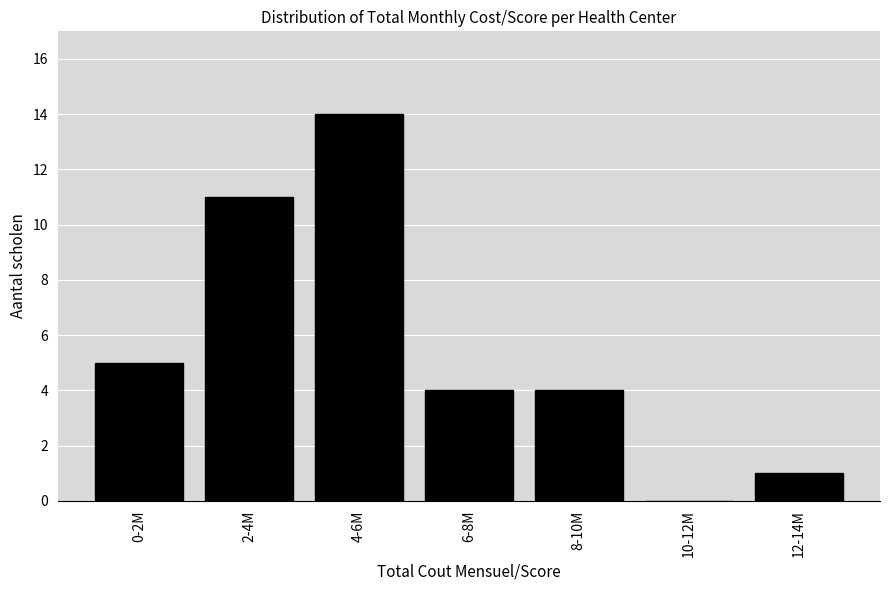

Reading left to right, transcribe all the data shown in this chart.

0-2M=5	2-4M=11	4-6M=14	6-8M=4	8-10M=4	10-12M=0	12-14M=1